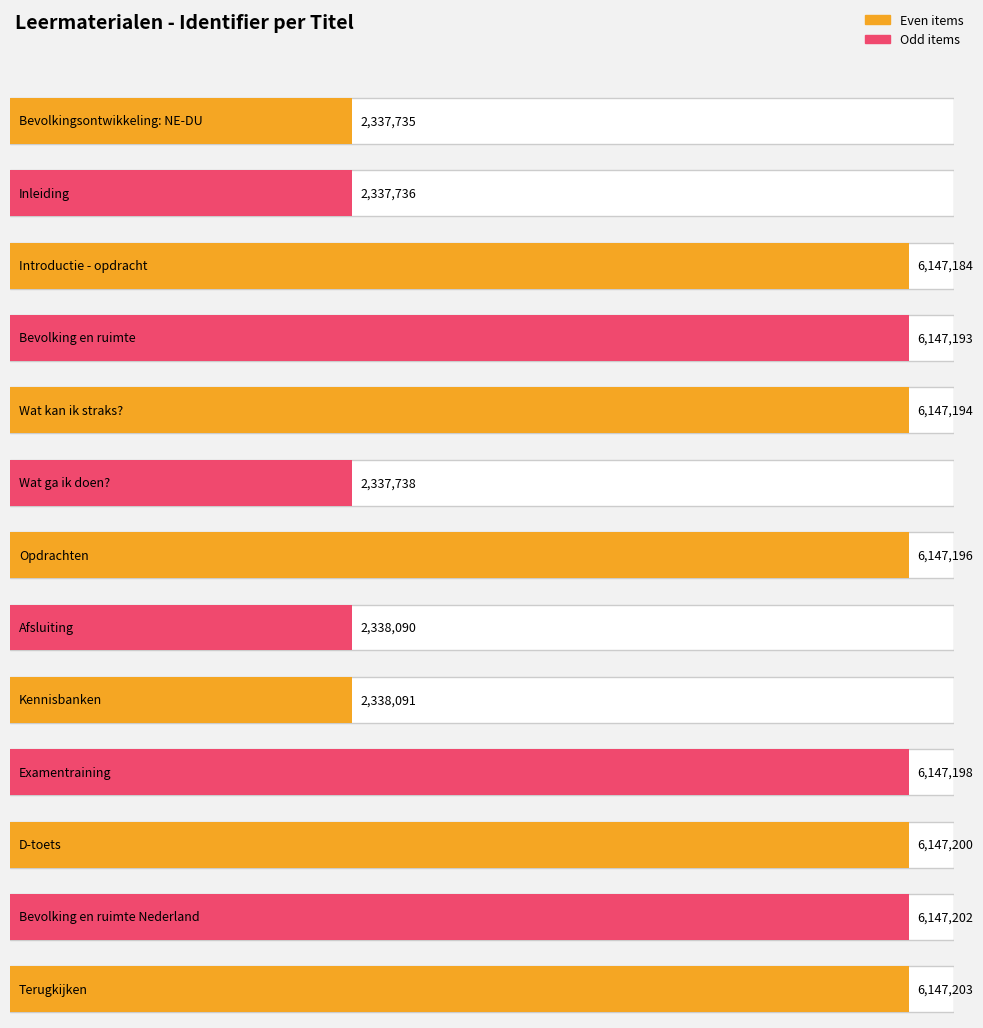

How many data points are above 6147193?

6